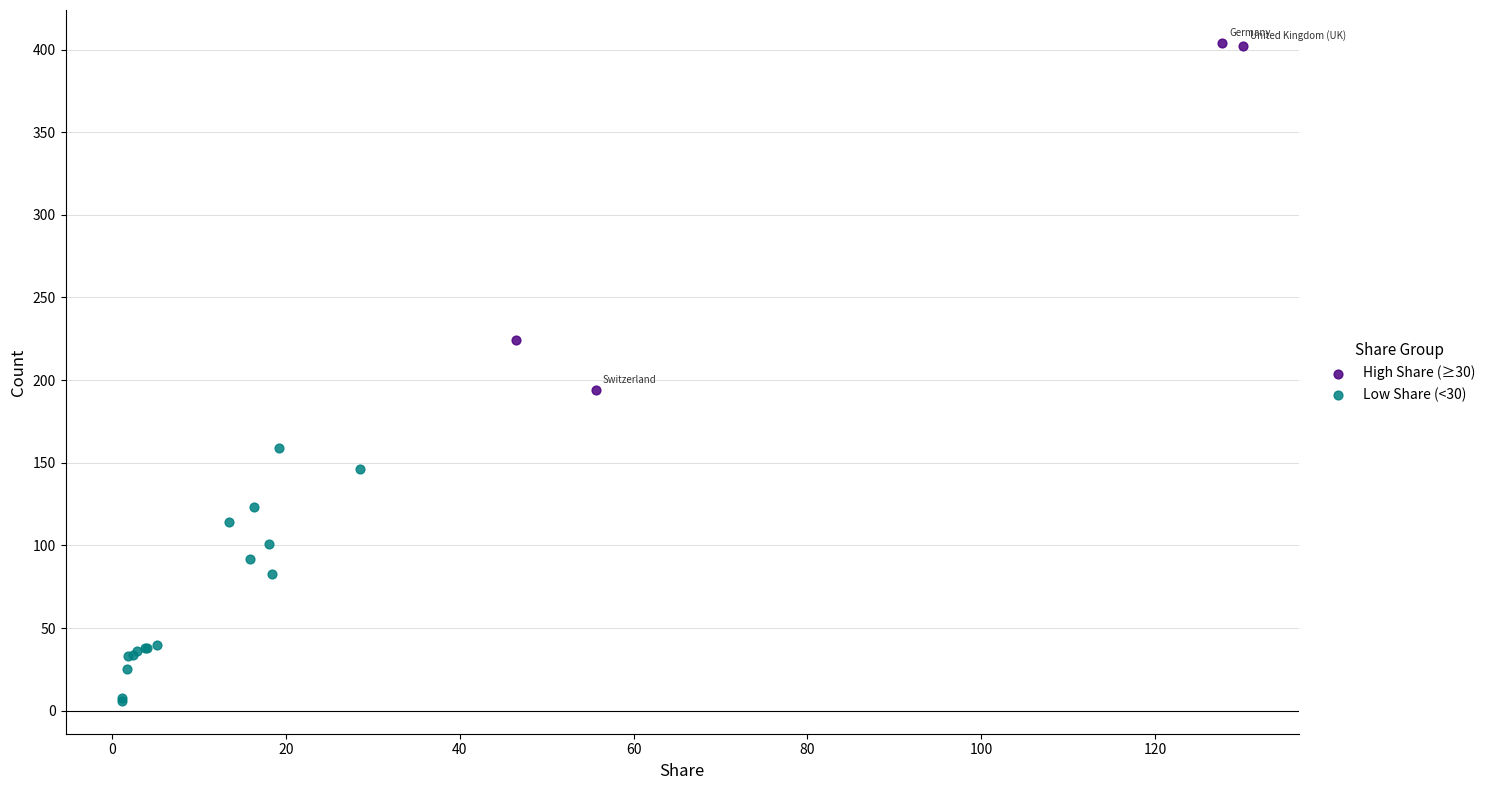

Which series contains the lowest Y value?

Low Share (<30)